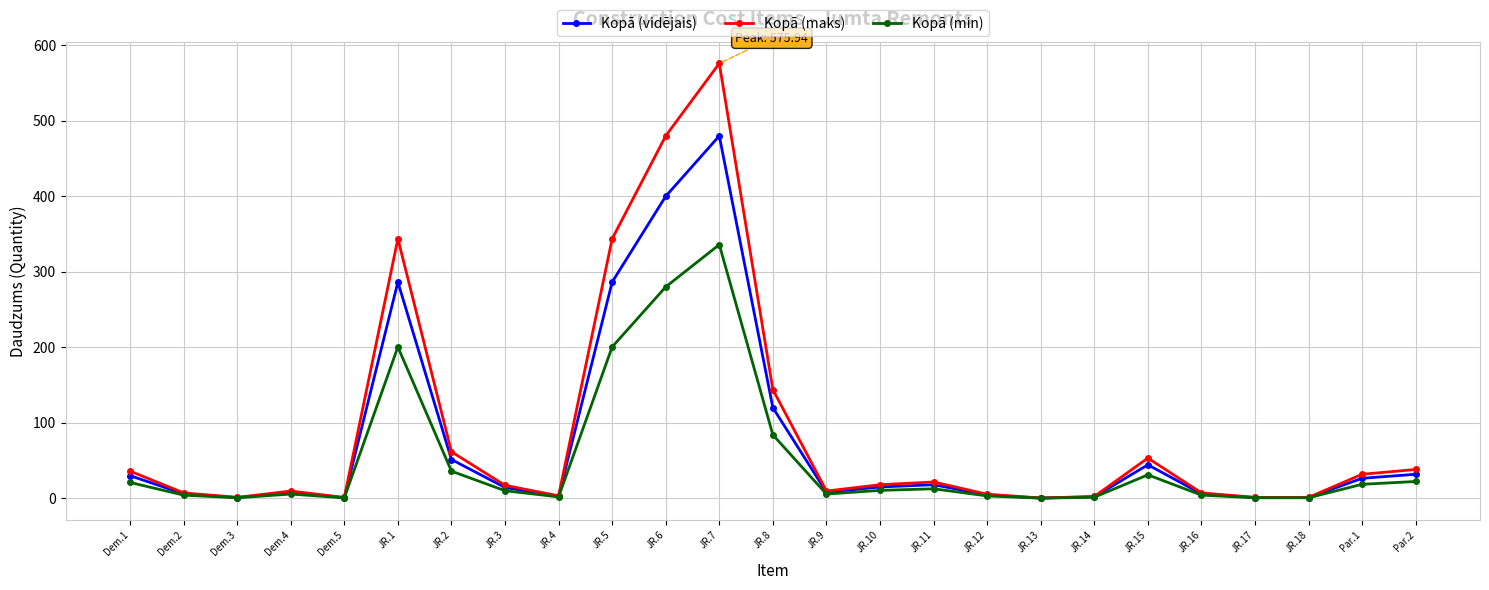

What is the difference between the Kopā (min) values at JR.10 and JR.1?

190.0